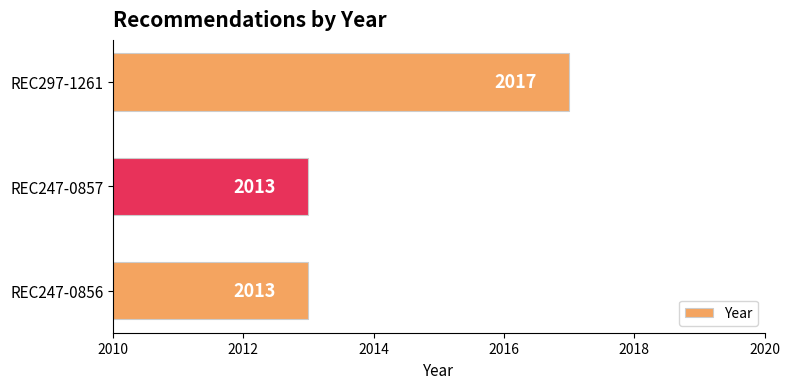

Is it true that the value at REC297-1261 is 3151?

False